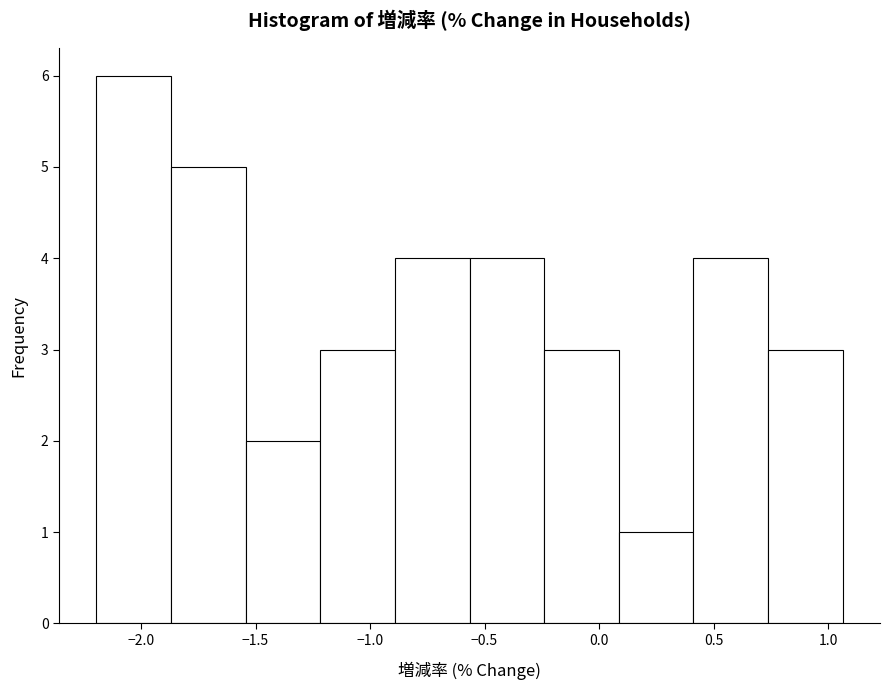

Reading left to right, transcribe this chart: for each bar, give the range it covers on the x-axis and its height. Neither the bar edges nor the heights are printed on the chart, so give them approximately, as read against the axes.

-2.20 to -1.85: 6
-1.85 to -1.55: 5
-1.55 to -1.20: 2
-1.20 to -0.90: 3
-0.90 to -0.55: 4
-0.55 to -0.25: 4
-0.25 to 0.10: 3
0.10 to 0.40: 1
0.40 to 0.75: 4
0.75 to 1.05: 3